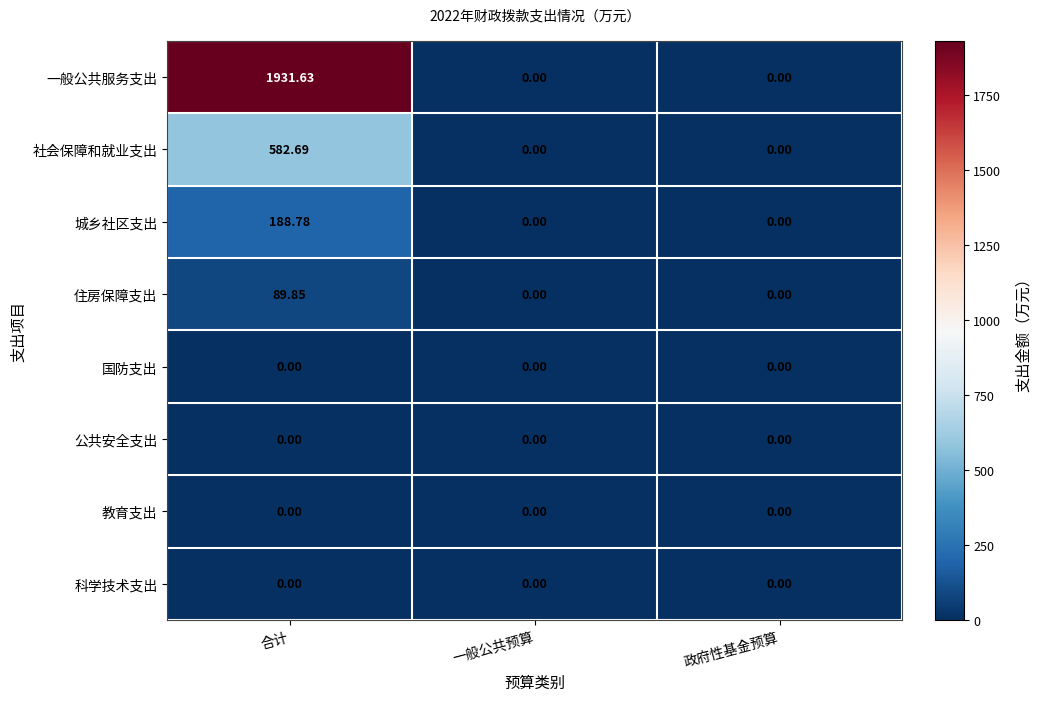

Which label corresponds to the largest value in the chart?

合计